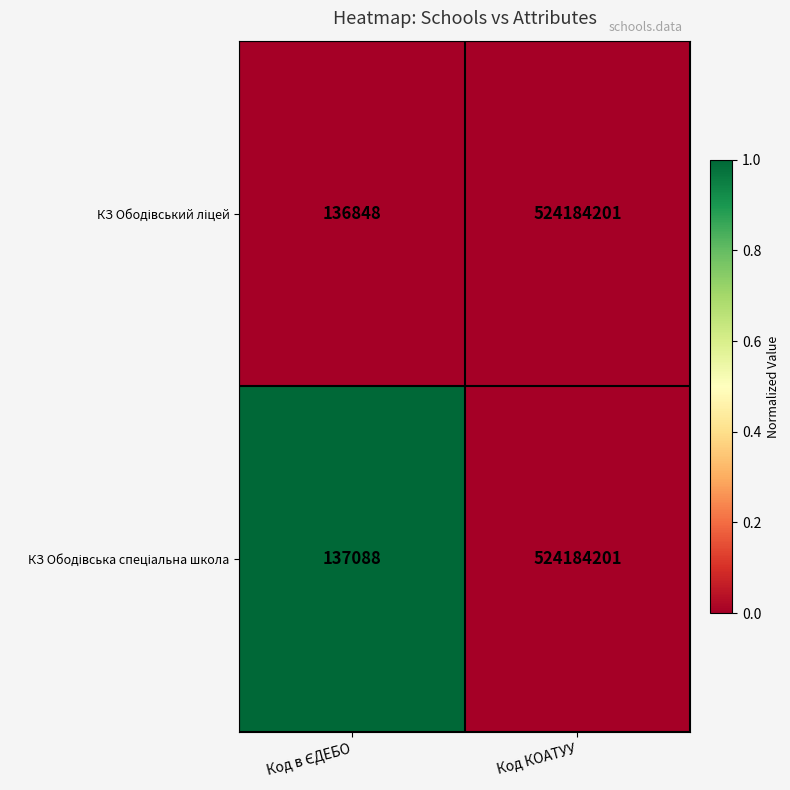

What is the minimum value shown in the chart?

136848